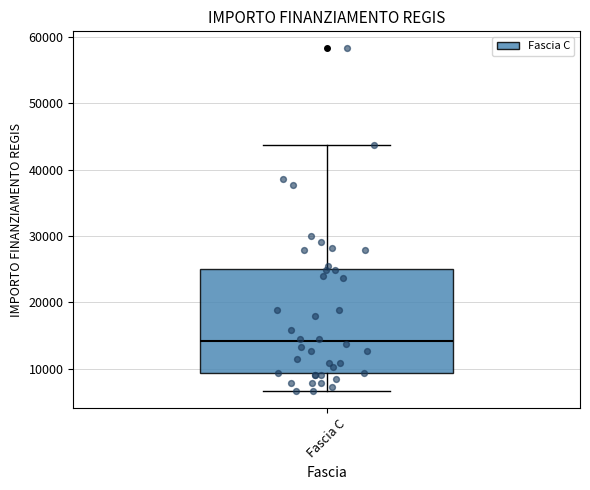

Transcribe this box plot: give where the median line is, the range the box spans, and where the two whiskers end, as read against the y-axis. The values are not printed on the chart, so give them approximately, as read against the axis.

median 14000, box 9000 to 25000, whiskers 7000 to 44000